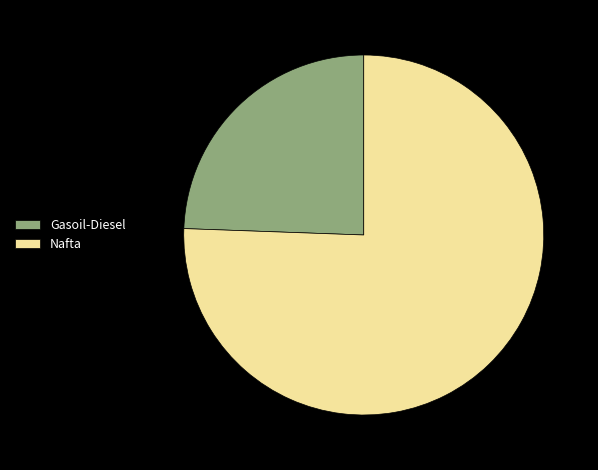

Between Nafta and Gasoil-Diesel, which is larger?

Nafta